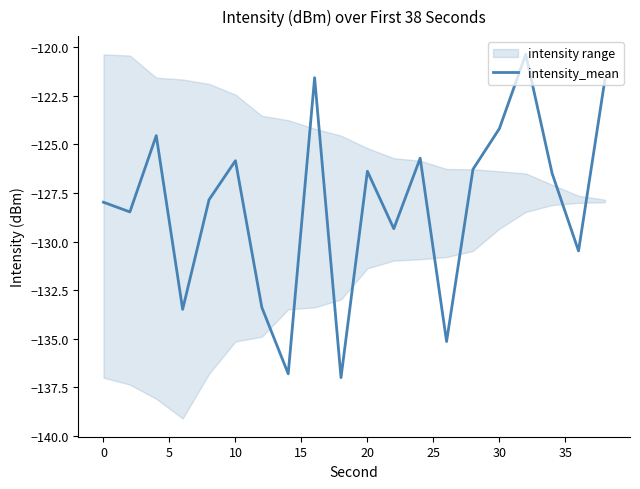

What is the value of the 15th point from the left?

-126.3